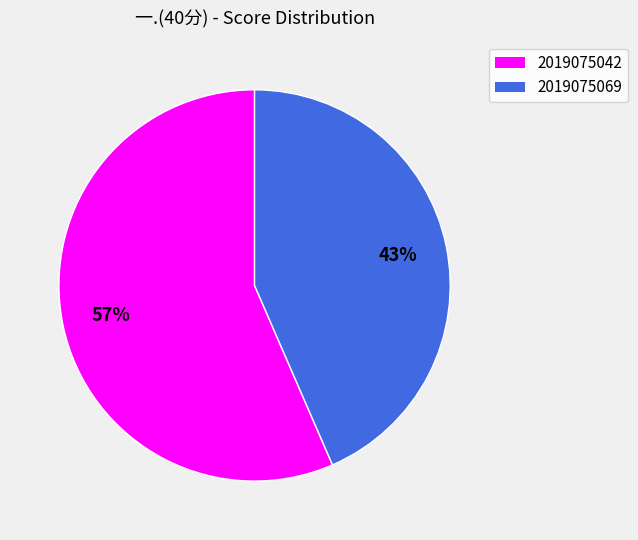

Which category has the smallest portion of the pie?

2019075069